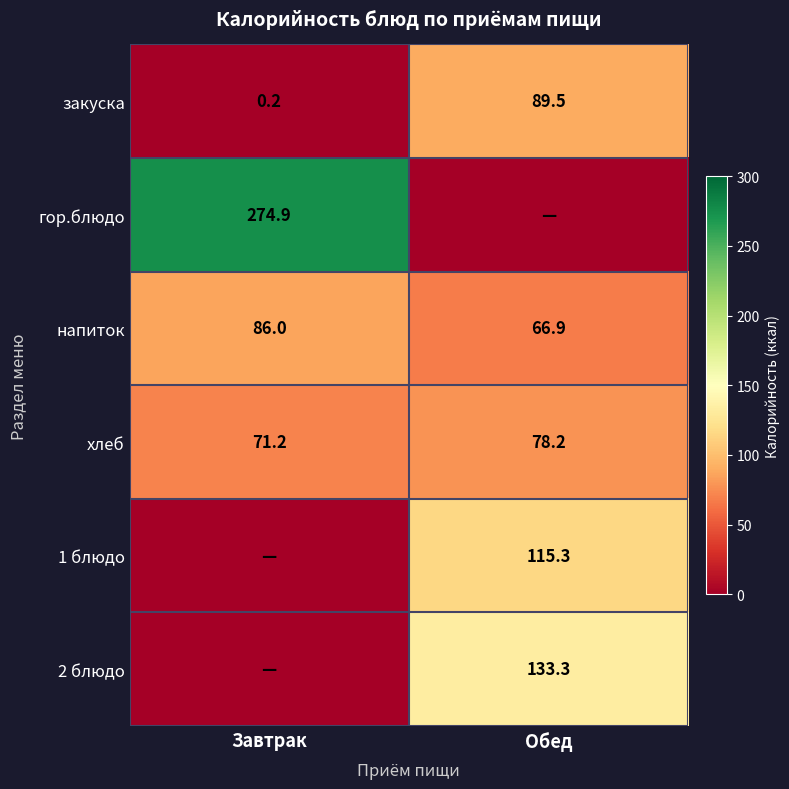

What is the highest value of the напиток series?

86.0